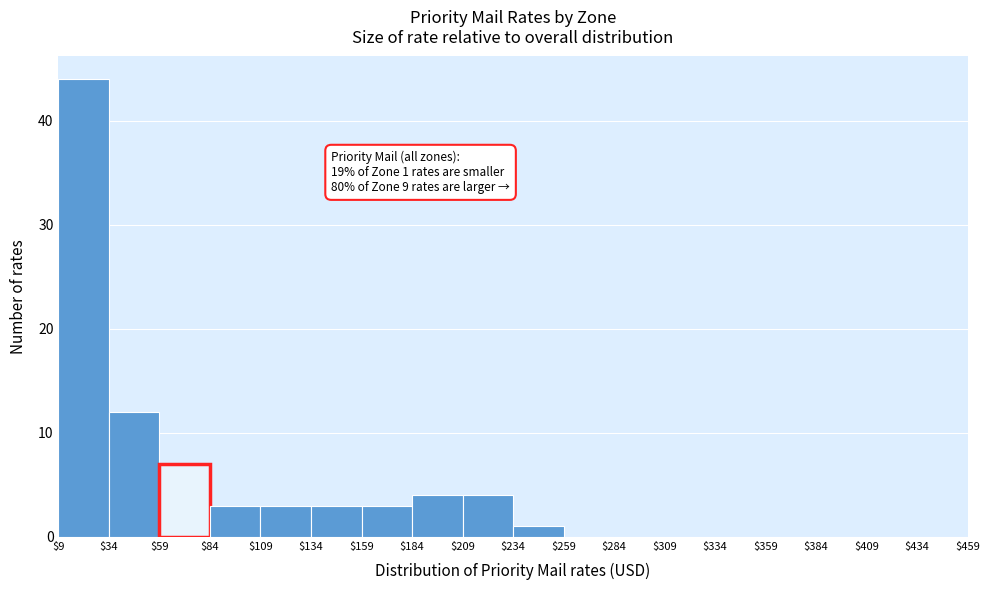

Which range on the x-axis has the tallest bar?

$9 to $34